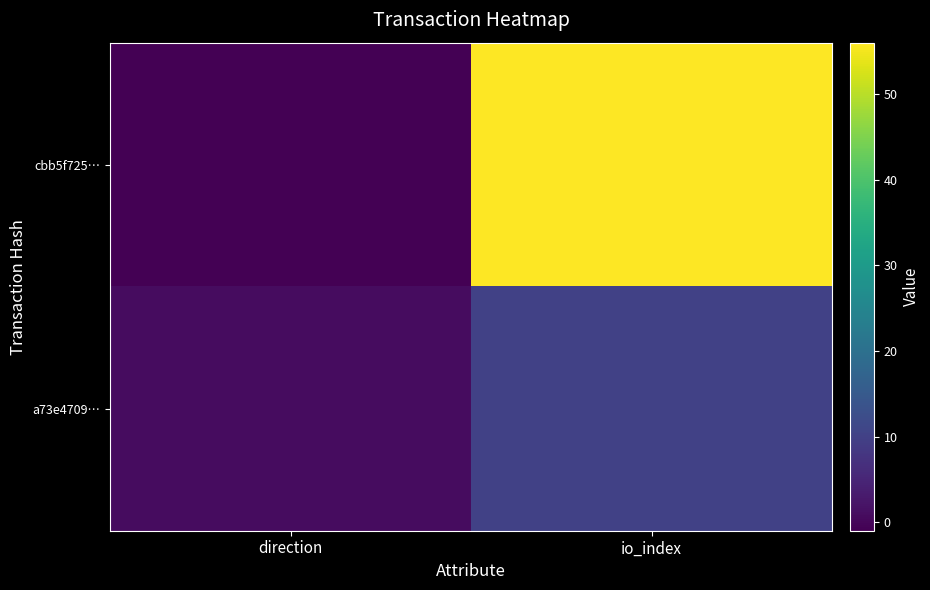

Between io_index and direction, which is larger?

io_index